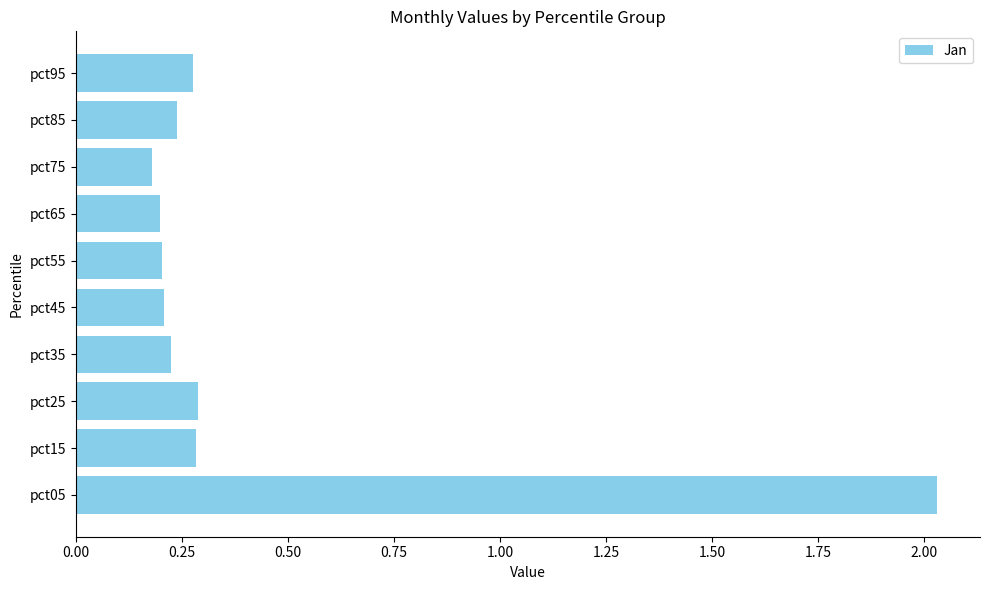

What is the sum of all values?

4.1